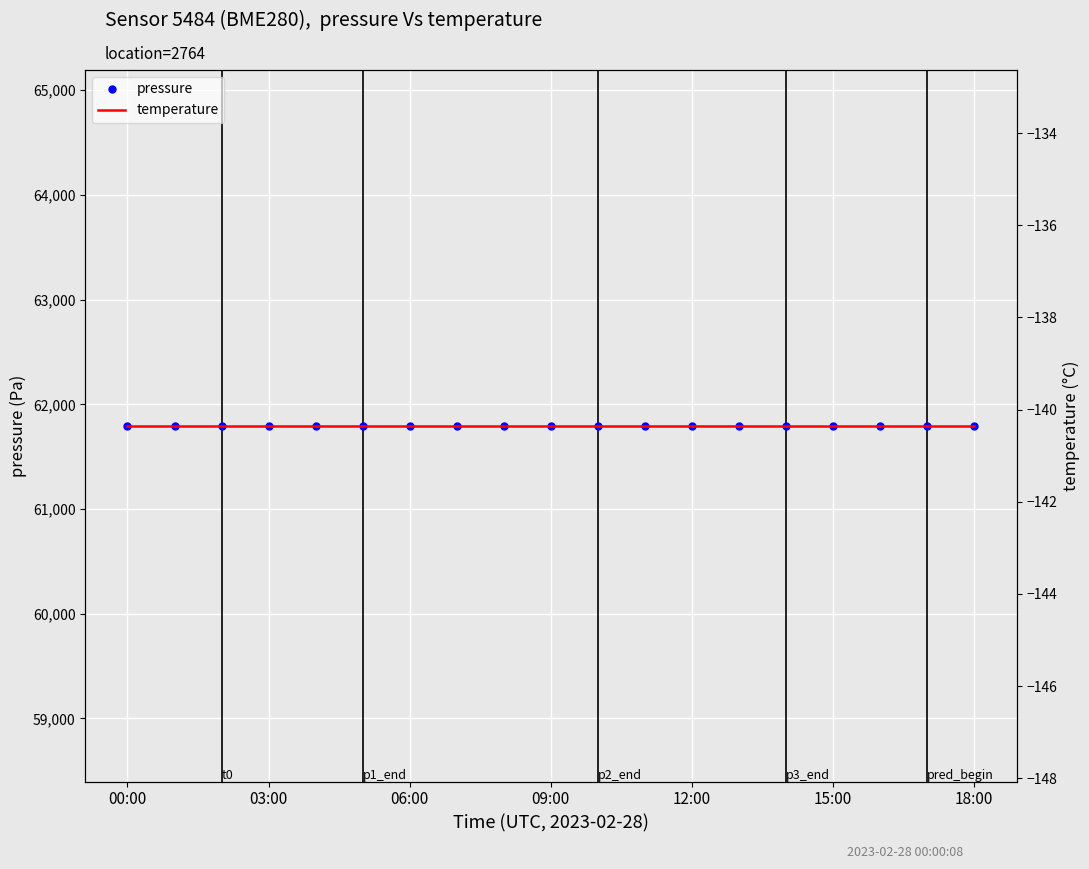

The temperature series shows -140.3 at 16. True or false?

True